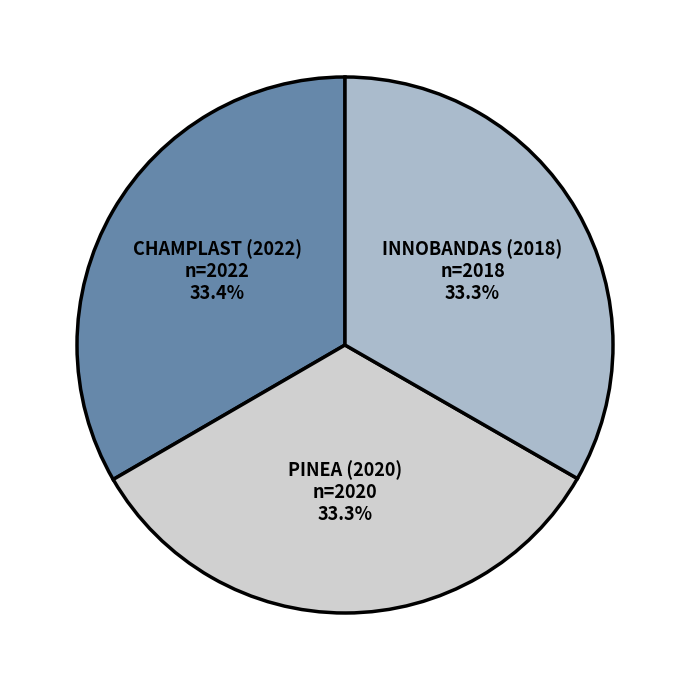

Approximately how many times larger is the value at PINEA (2020) compared to INNOBANDAS (2018)?

1.0